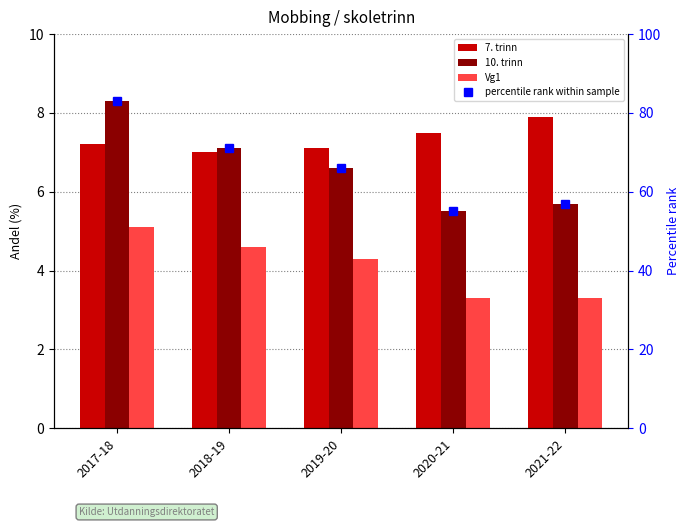

What is the spread (max minus min) of values at 2017-18?

77.9